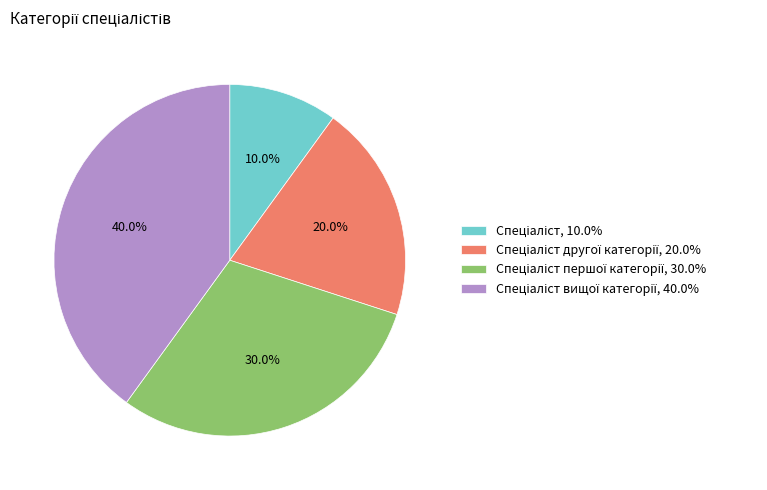

How many slices are in this pie chart?

4